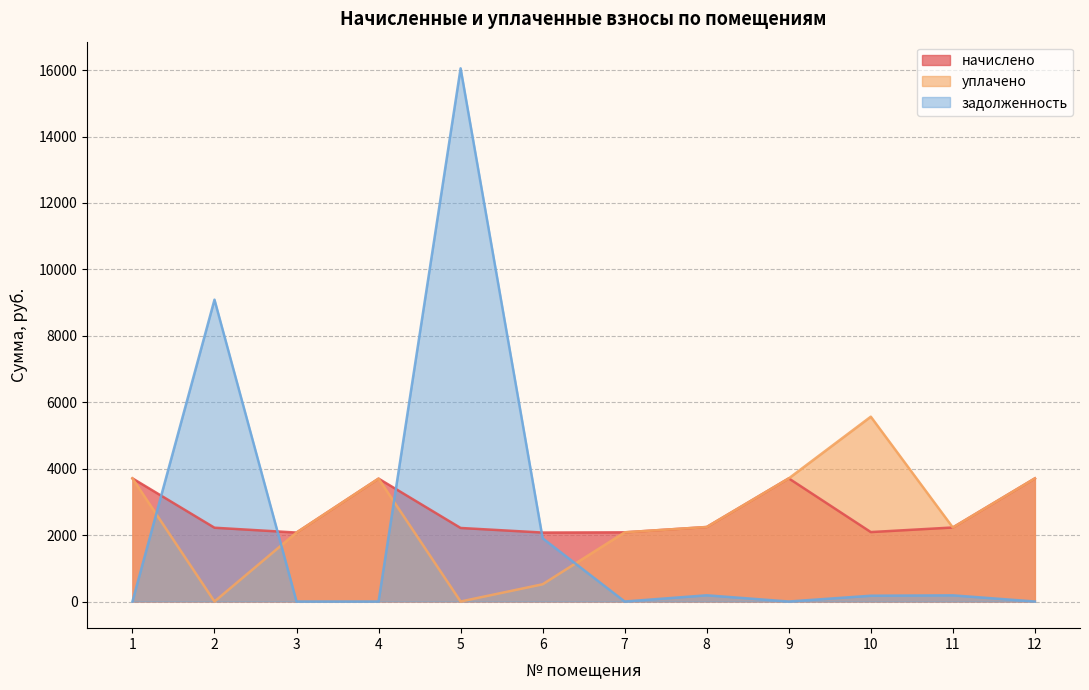

Is it true that уплачено equals -3808.9 at 5?

False